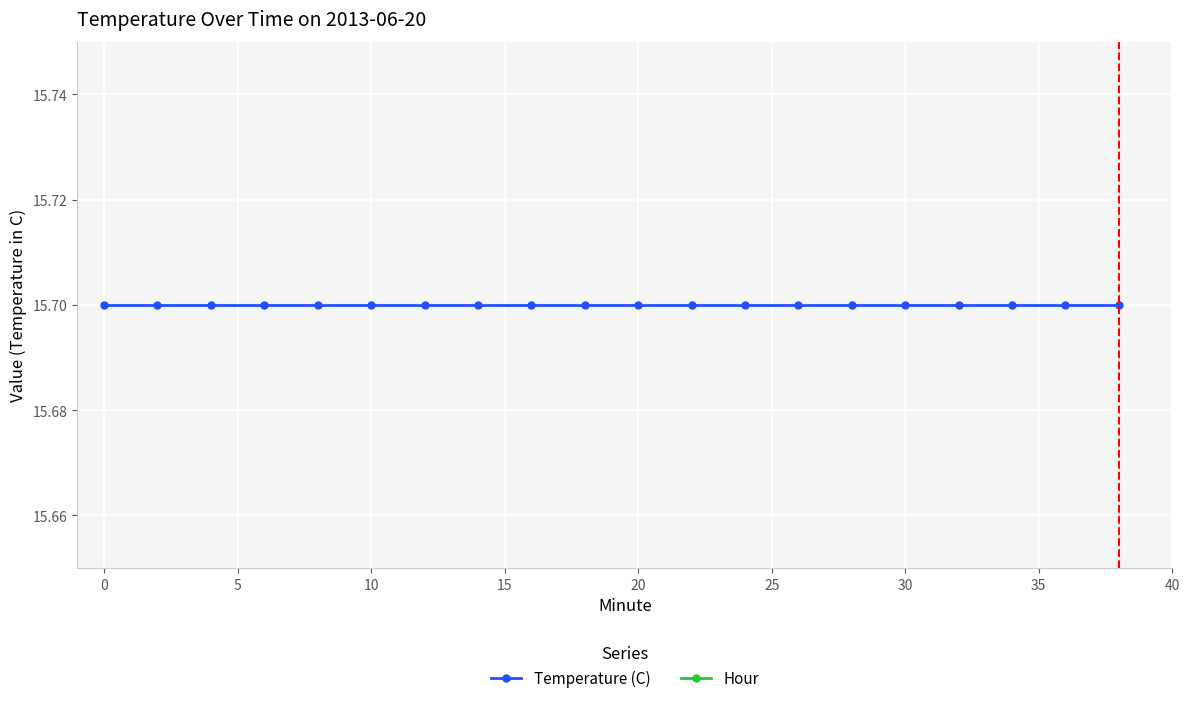

Rank the series by their maximum value, from lowest to highest.

Hour, Temperature (C)